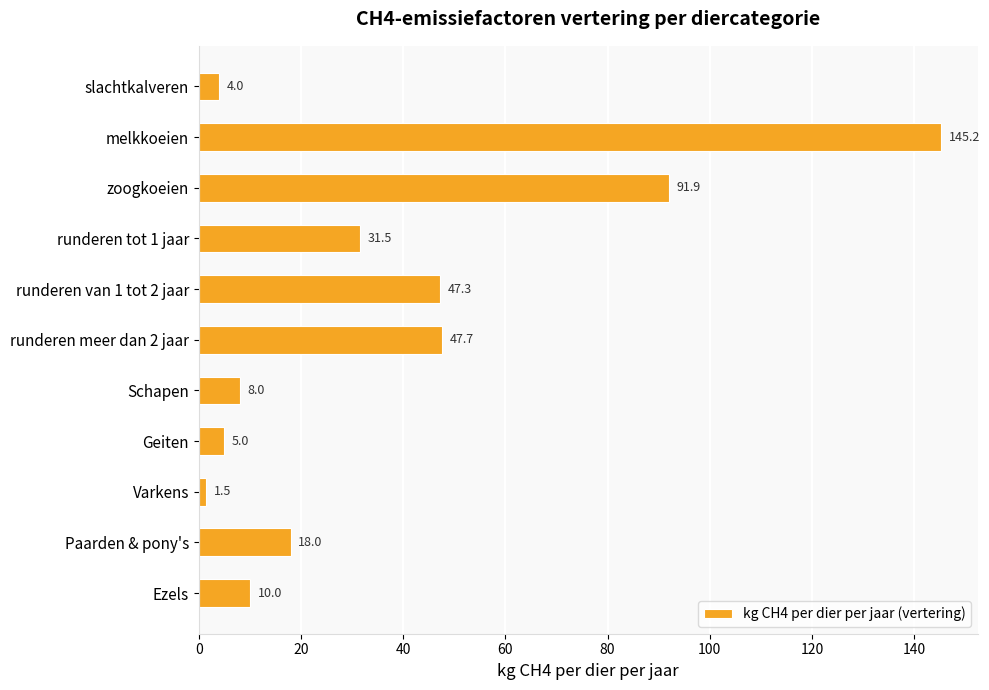

List the labels in order of value, largest first.

melkkoeien, zoogkoeien, runderen meer dan 2 jaar, runderen van 1 tot 2 jaar, runderen tot 1 jaar, Paarden & pony's, Ezels, Schapen, Geiten, slachtkalveren, Varkens